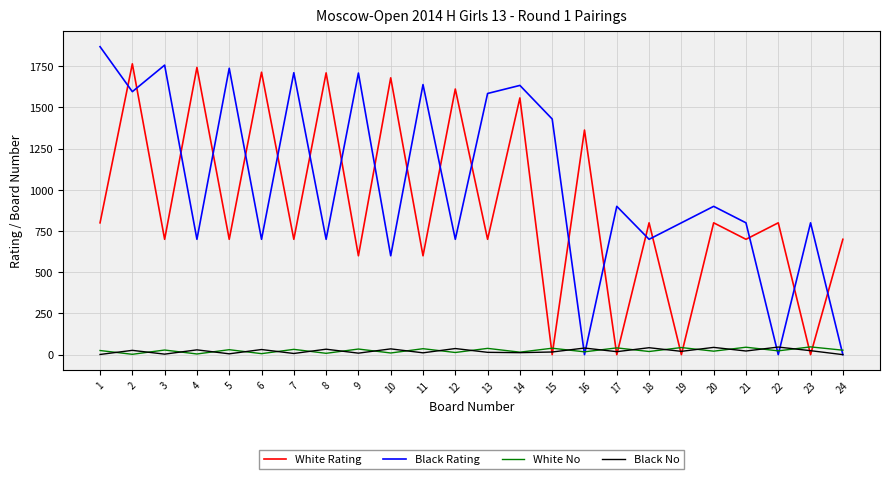

True or false: White Rating and Black Rating intersect in this chart.

True